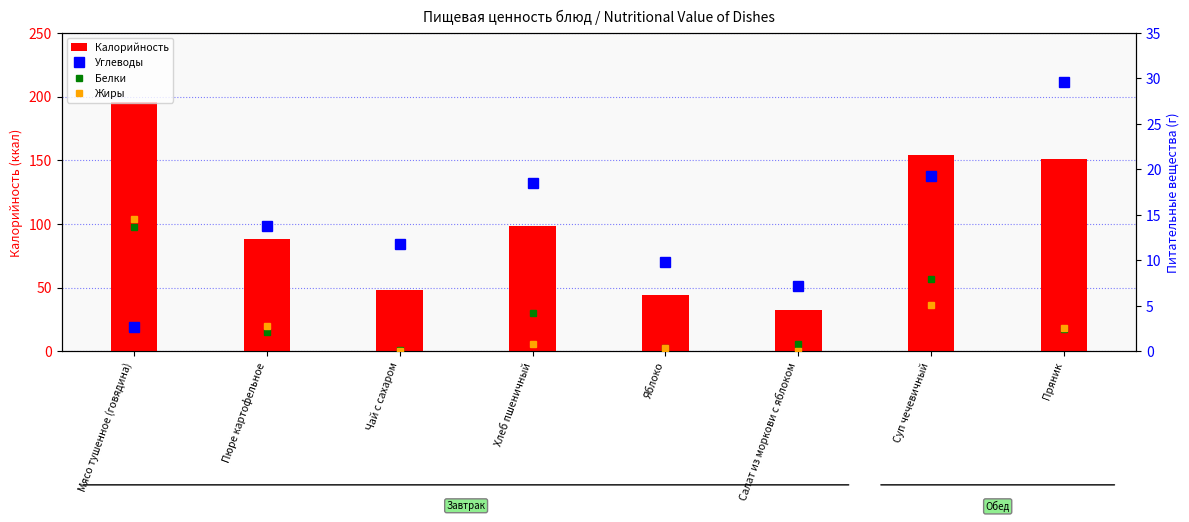

At which label does Калорийность first exceed 98?

Мясо тушенное (говядина)